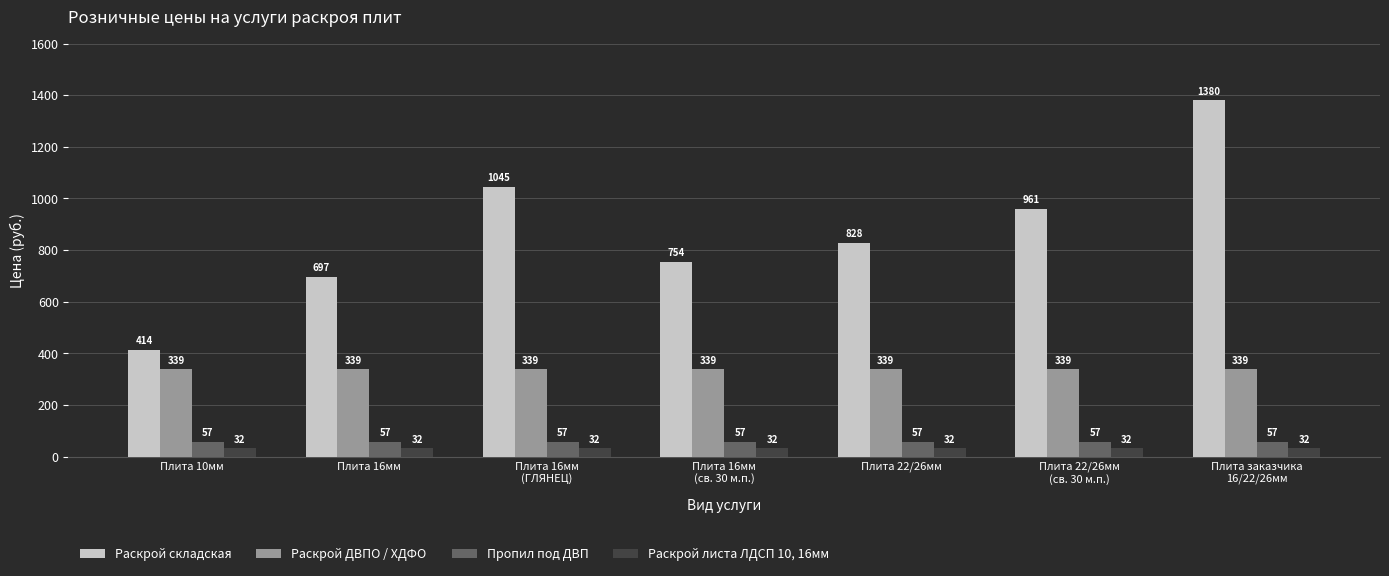

What value does the Пропил под ДВП series have at Плита 10мм?

56.7